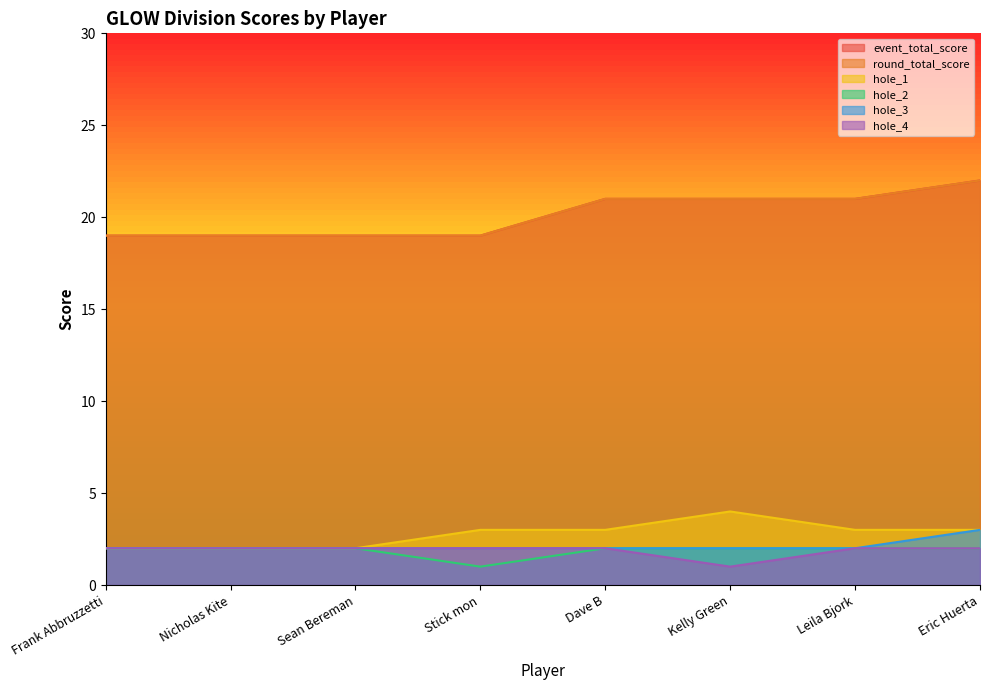

Is the value of hole_1 at Leila Bjork greater than the value of hole_2 at Nicholas Kite?

Yes